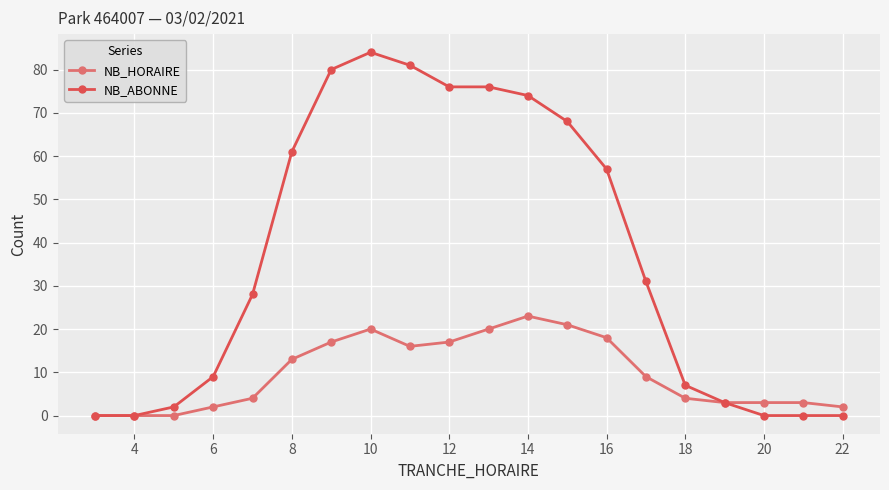

List the series in order of their peak value, lowest first.

NB_HORAIRE, NB_ABONNE